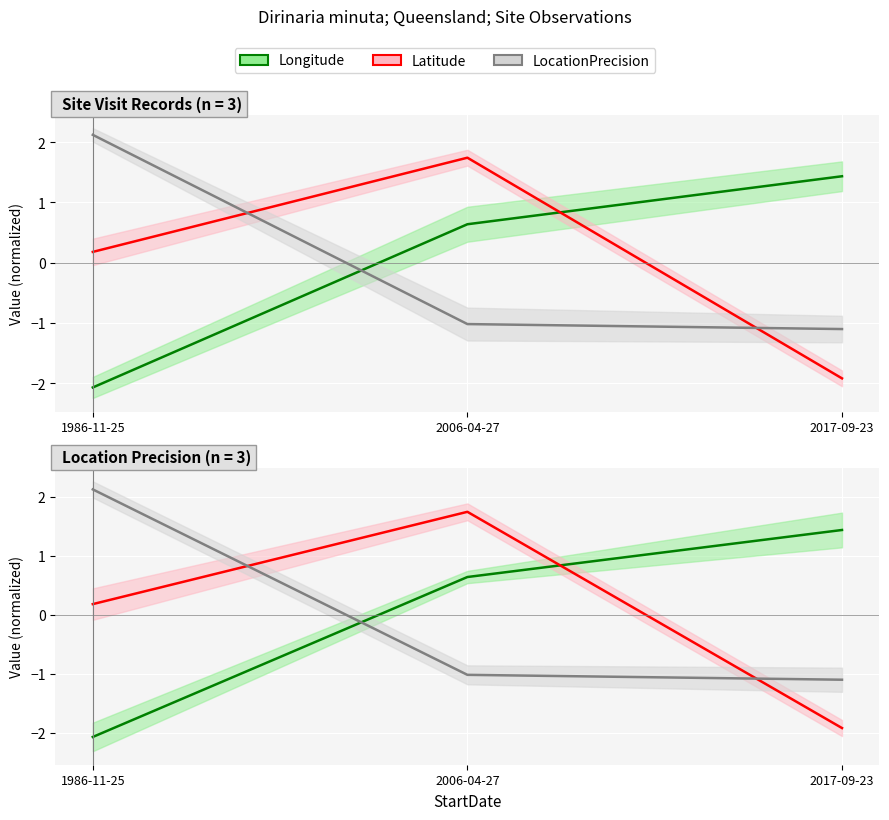

Is it true that LocationPrecision equals -1.5 at 2017-09-23?

False